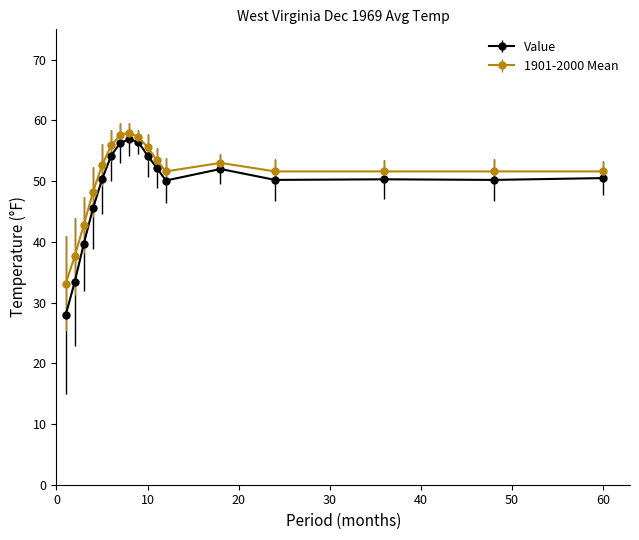

Which series has the widest spread of values?

Value